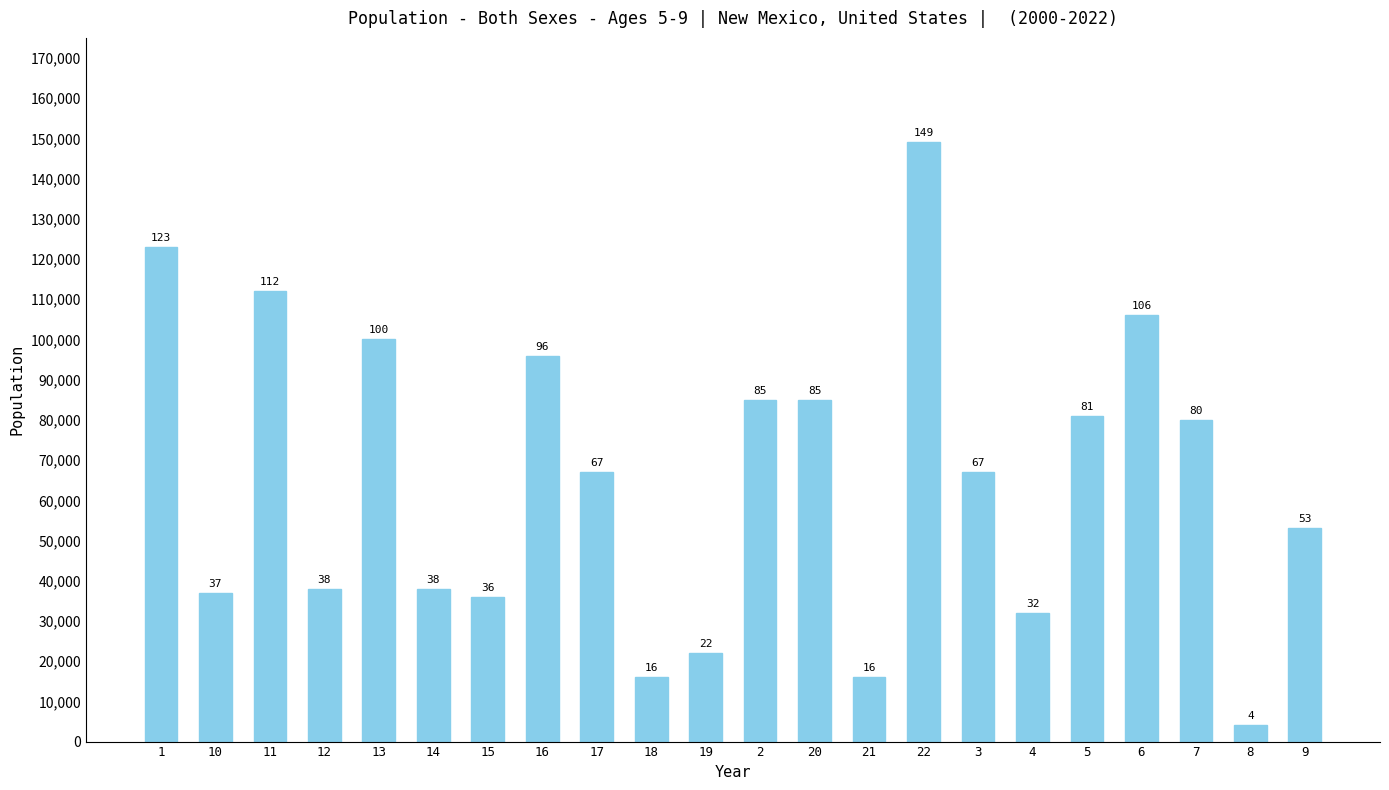

What is the smallest value displayed?

4